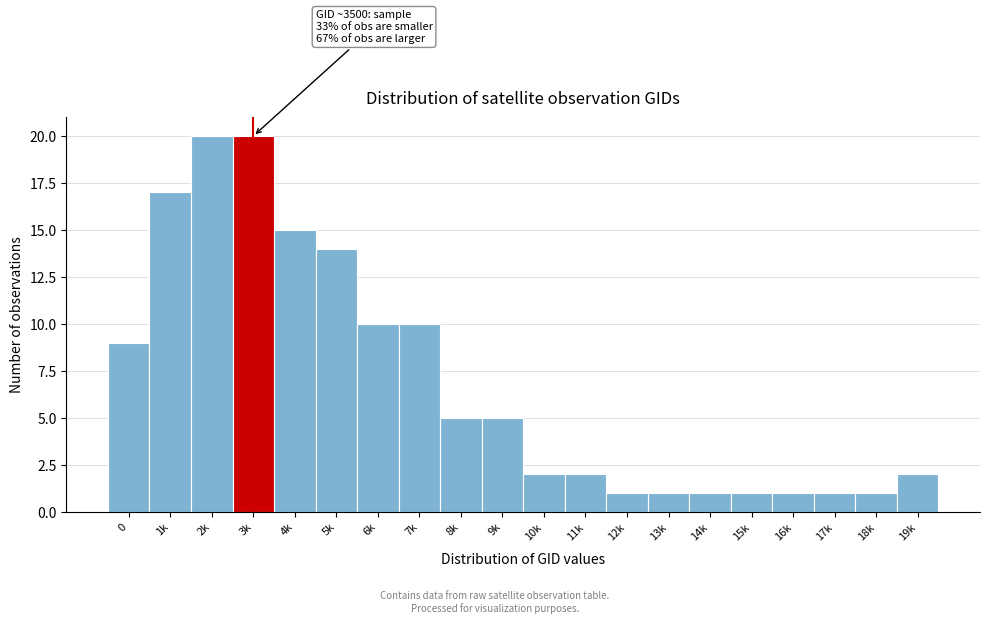

Reading left to right, list all the values displayed in this chart.

9	17	20	20	15	14	10	10	5	5	2	2	1	1	1	1	1	1	1	2